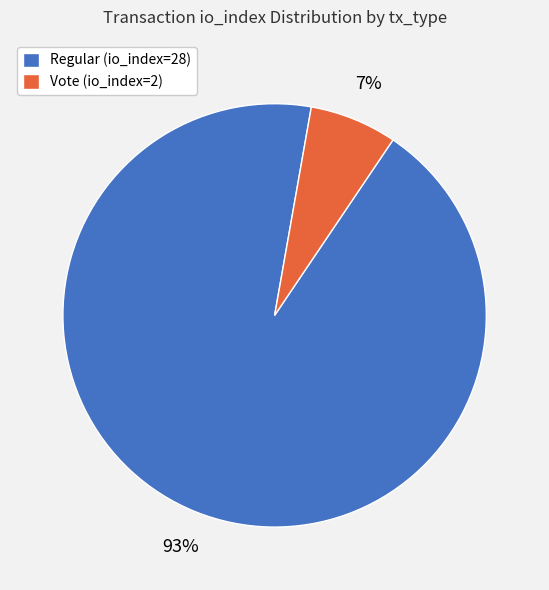

To the nearest percent, what is the average slice percentage?

50%